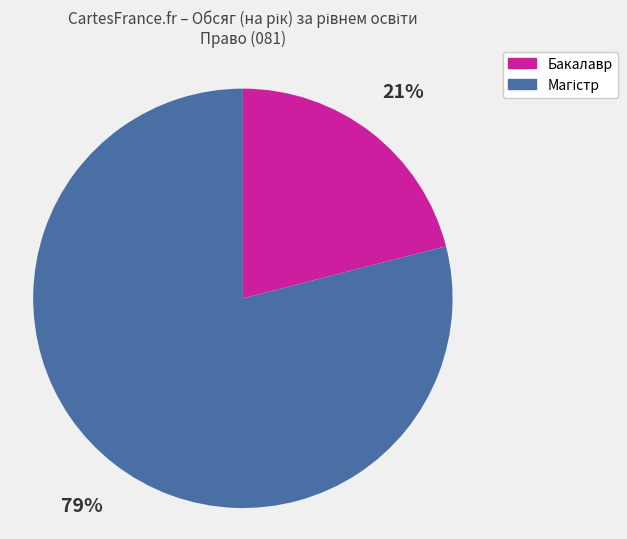

To the nearest percent, what portion does Бакалавр represent?

21%